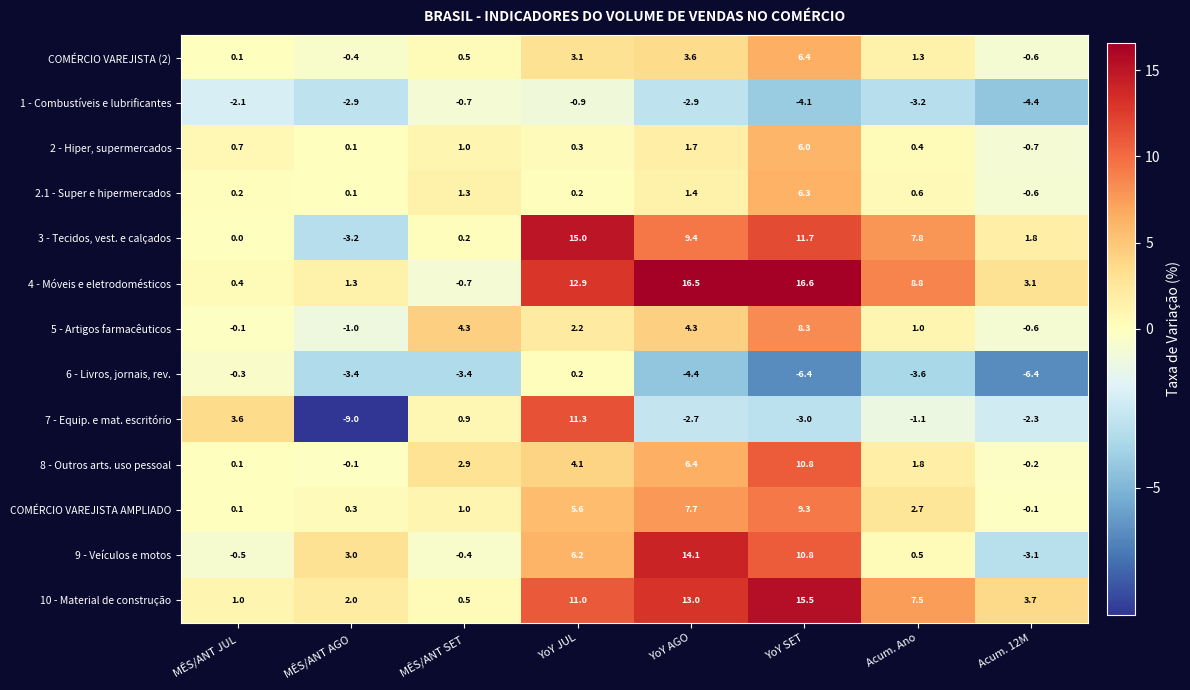

What is the minimum value shown in the chart?

-9.0